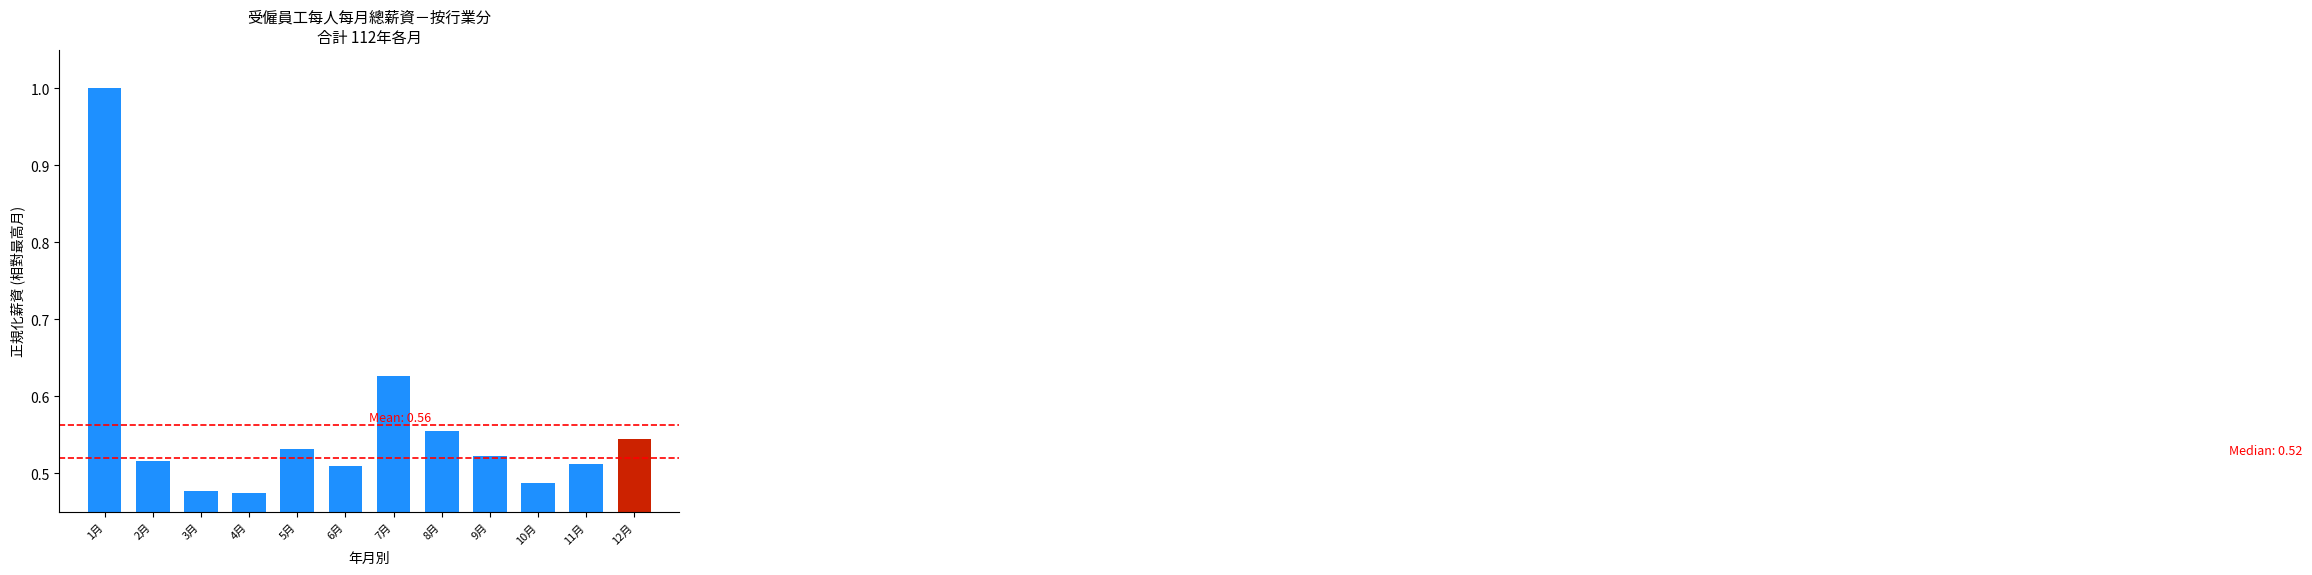

What is the change in value from 1月 to 5月?

-0.5